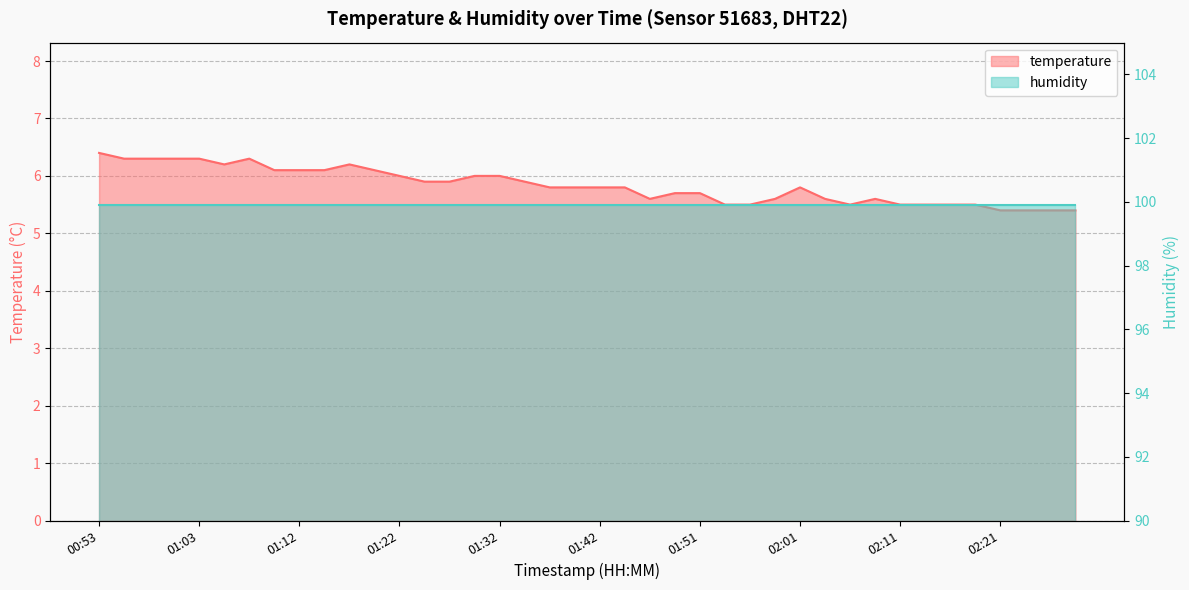

Where is the data nearest to the value 5?

02:21